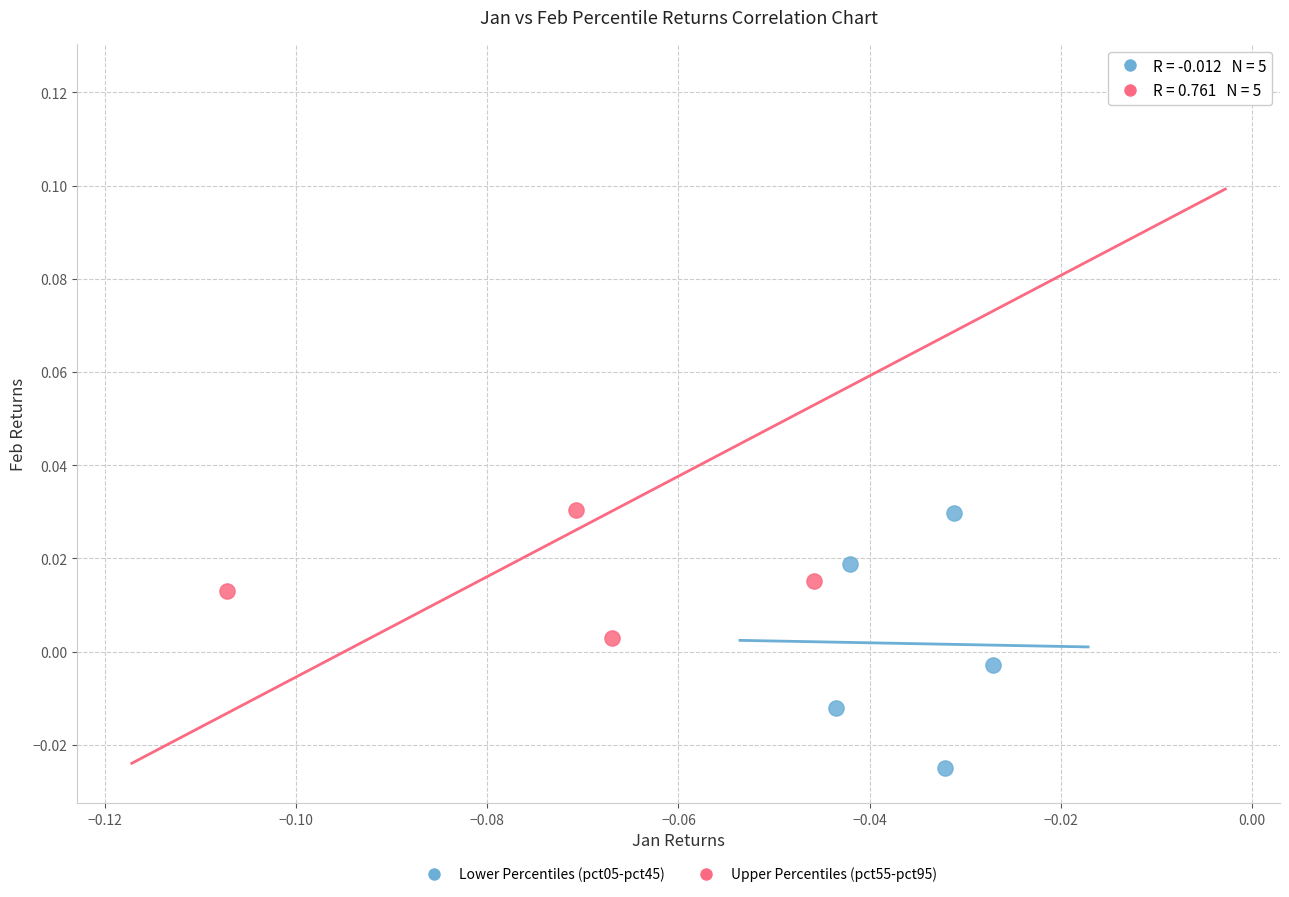

Which series contains the lowest Y value?

Lower Percentiles (pct05-pct45)